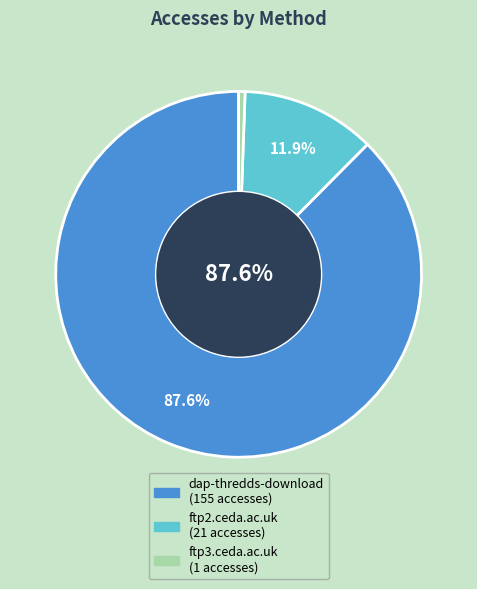

Do ftp3.ceda.ac.uk and dap-thredds-download together represent more than half of the pie?

Yes